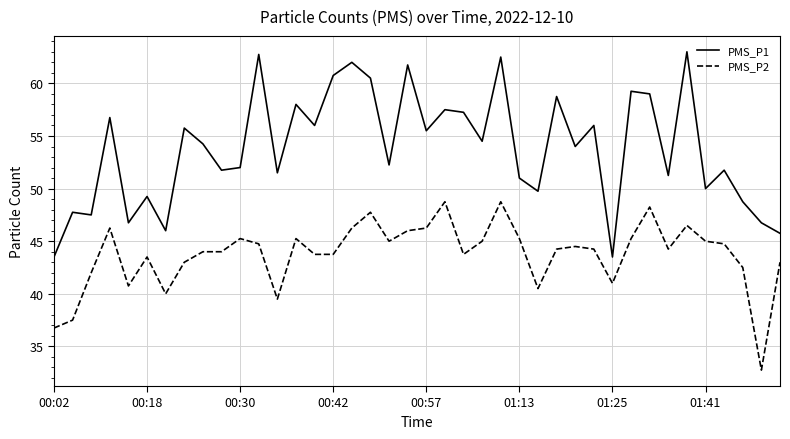

True or false: PMS_P1 and PMS_P2 intersect in this chart.

False